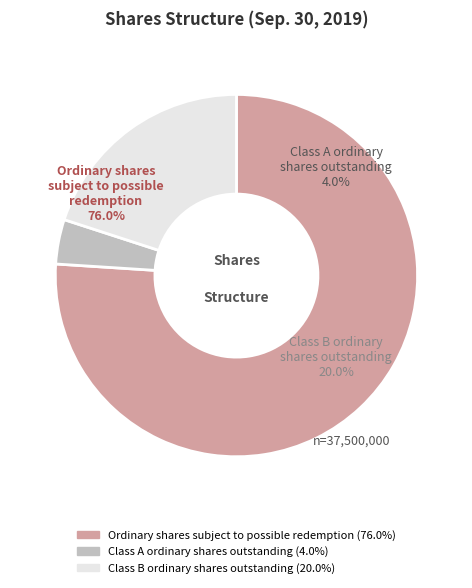

Count the number of slices in the pie.

3